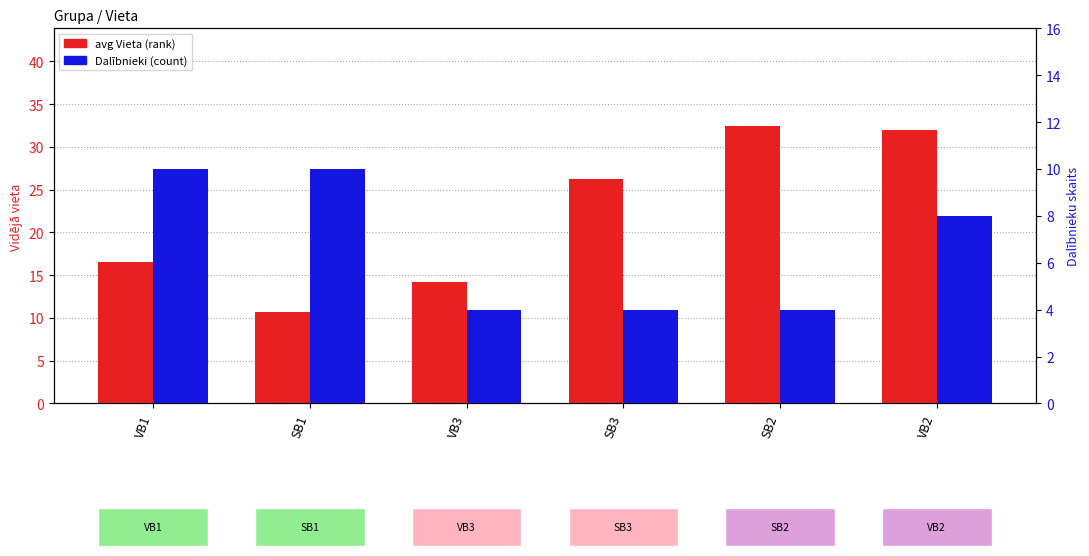

Count the number of categories in the chart.

6